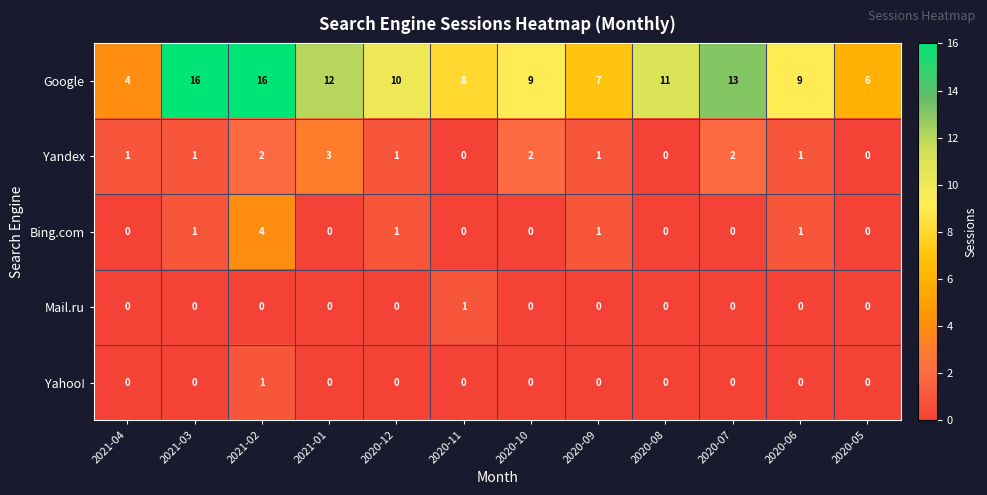

Is it true that Bing.com equals 0 at 2020-08?

True